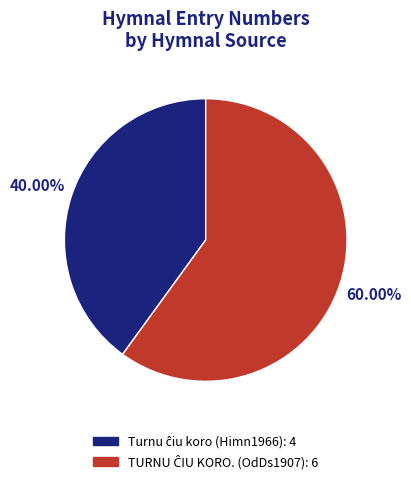

Is there a majority slice in this chart?

Yes